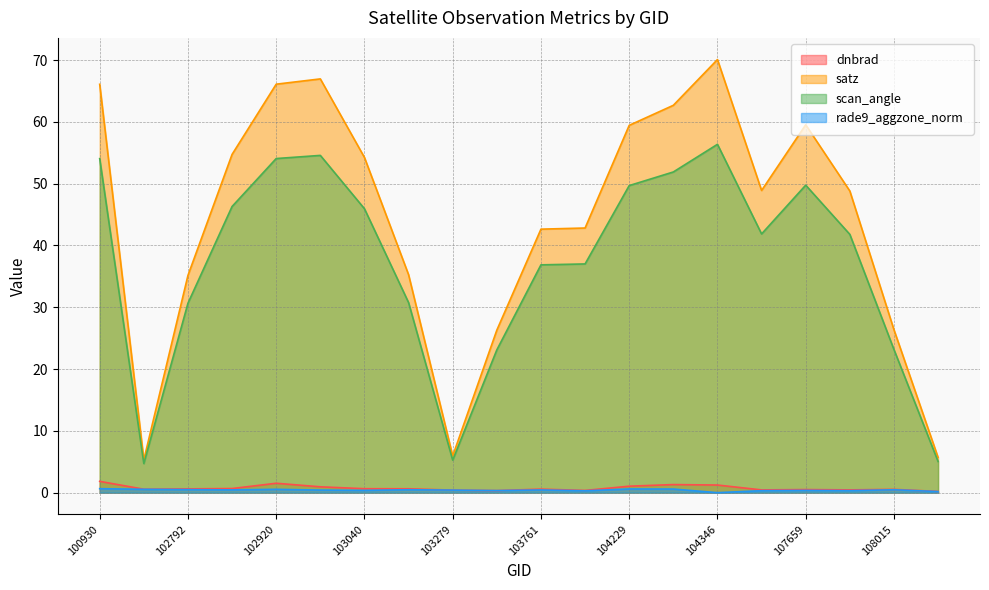

Does the chart have visible grid lines?

Yes